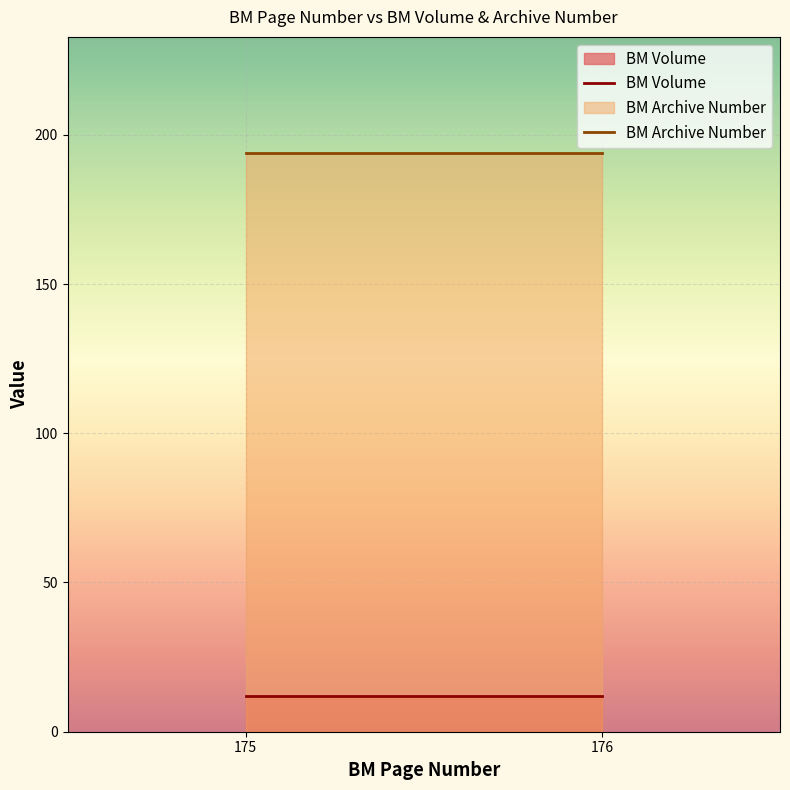

How many series are shown in this chart?

2